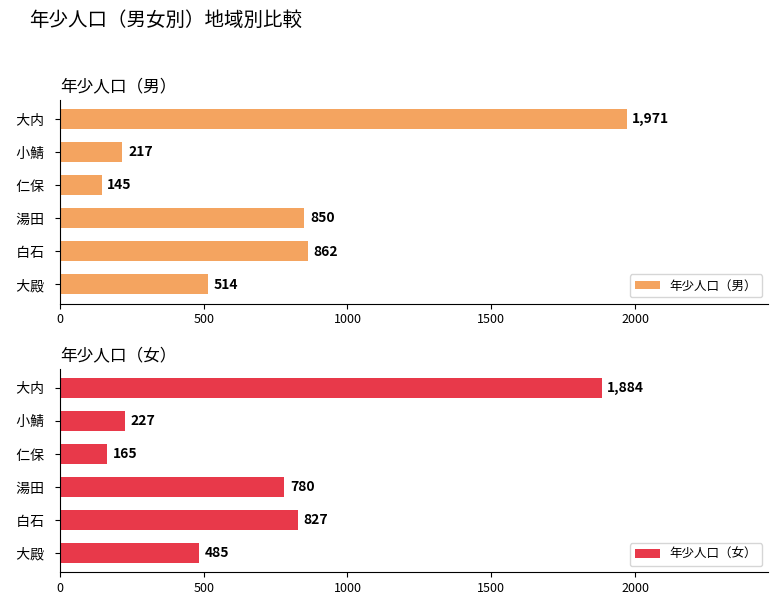

At which label is 年少人口（男） closest to 1058?

  白石  